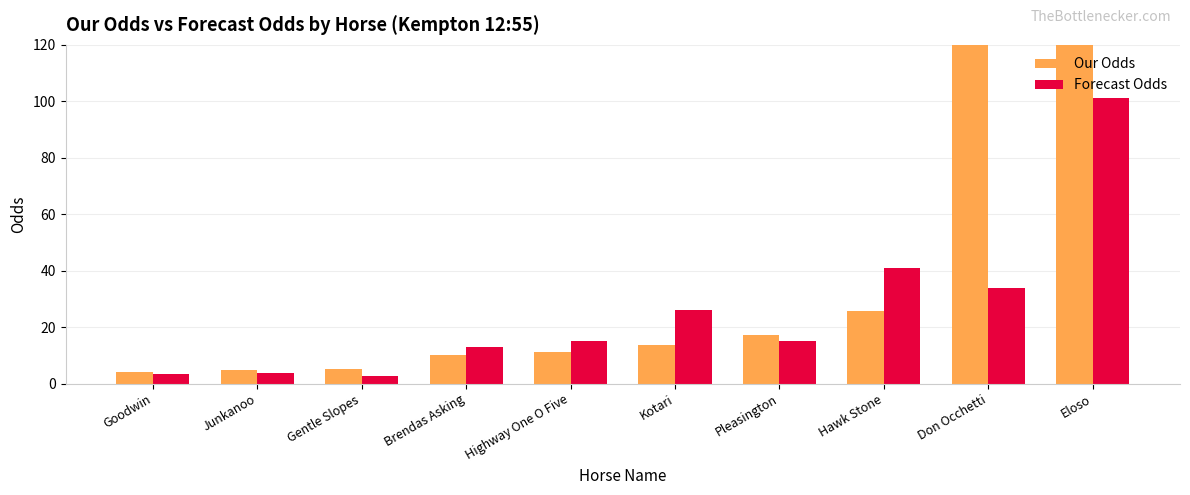

At which category is the sum across all series the highest?

Eloso